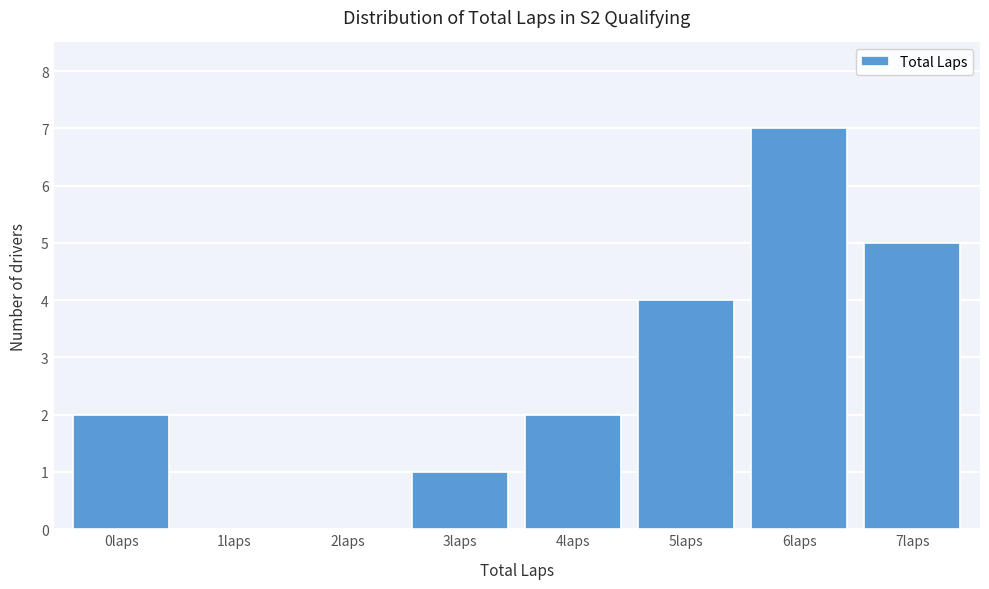

Reading right to left, list all the values displayed in this chart.

7laps=5	6laps=7	5laps=4	4laps=2	3laps=1	2laps=0	1laps=0	0laps=2